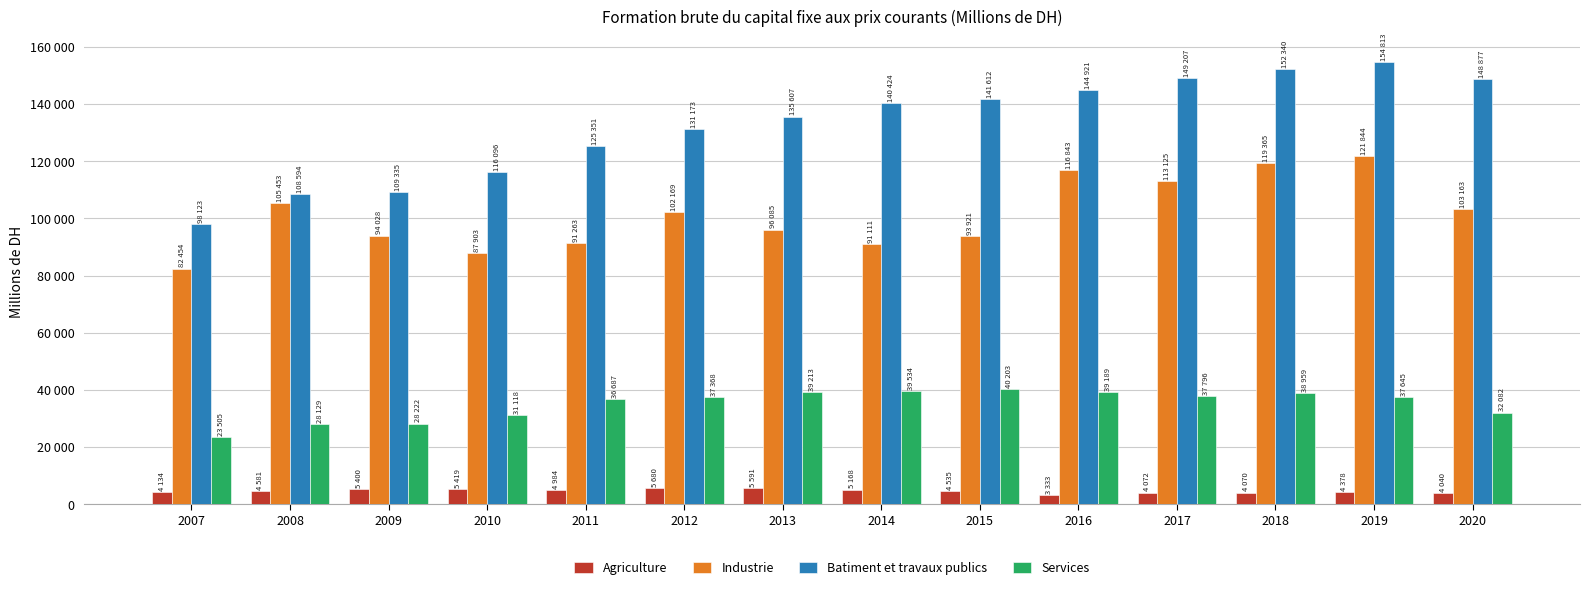

At which label does Batiment et travaux publics first exceed 140424?

2015